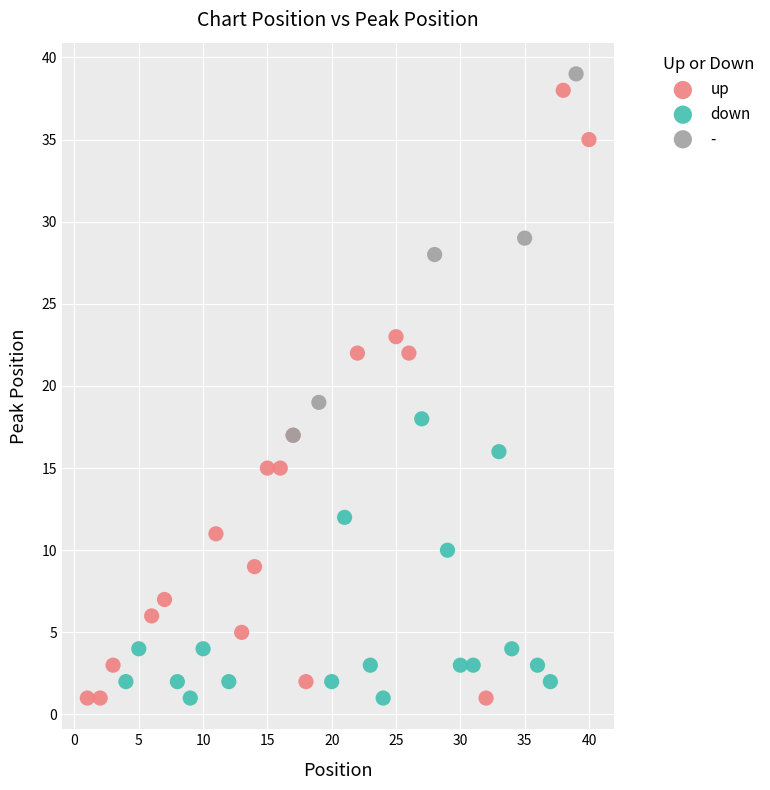

Which series has the largest Y range (max minus min)?

up